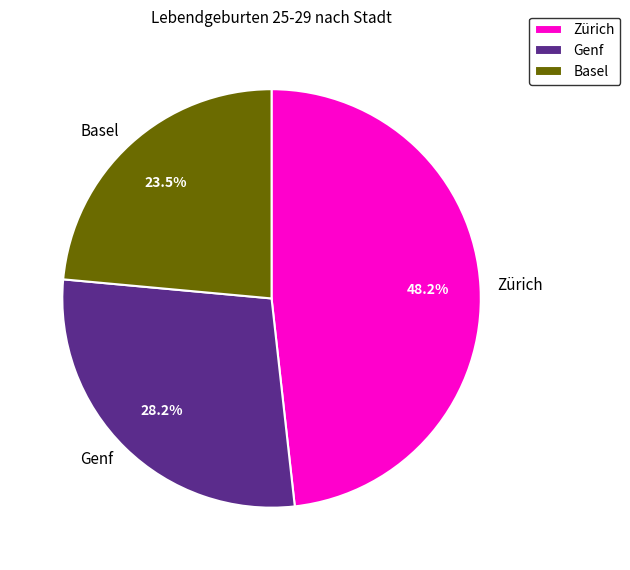

Which category has the smallest portion of the pie?

Basel